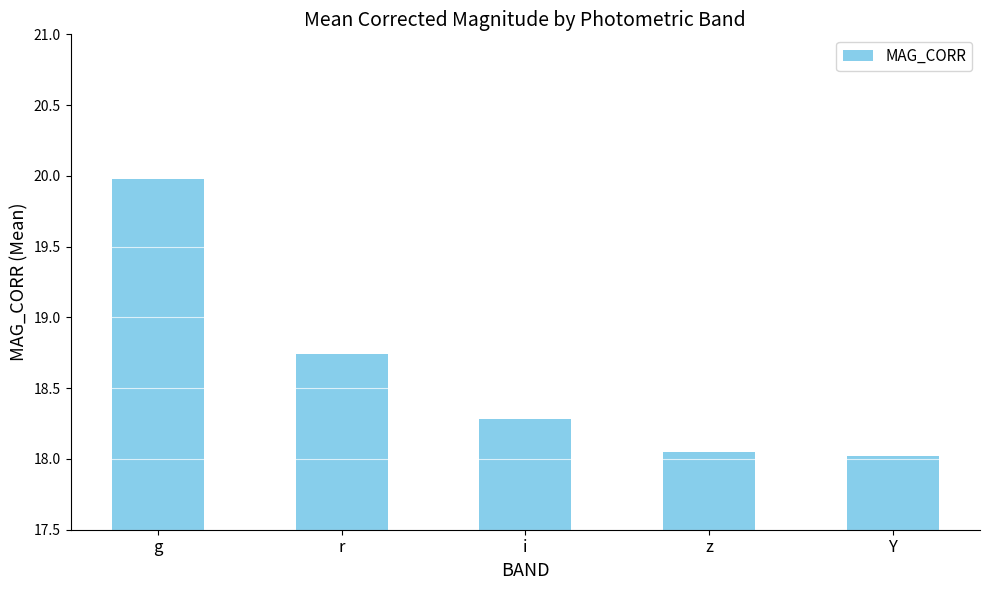

Where is the data nearest to the value 18?

Y